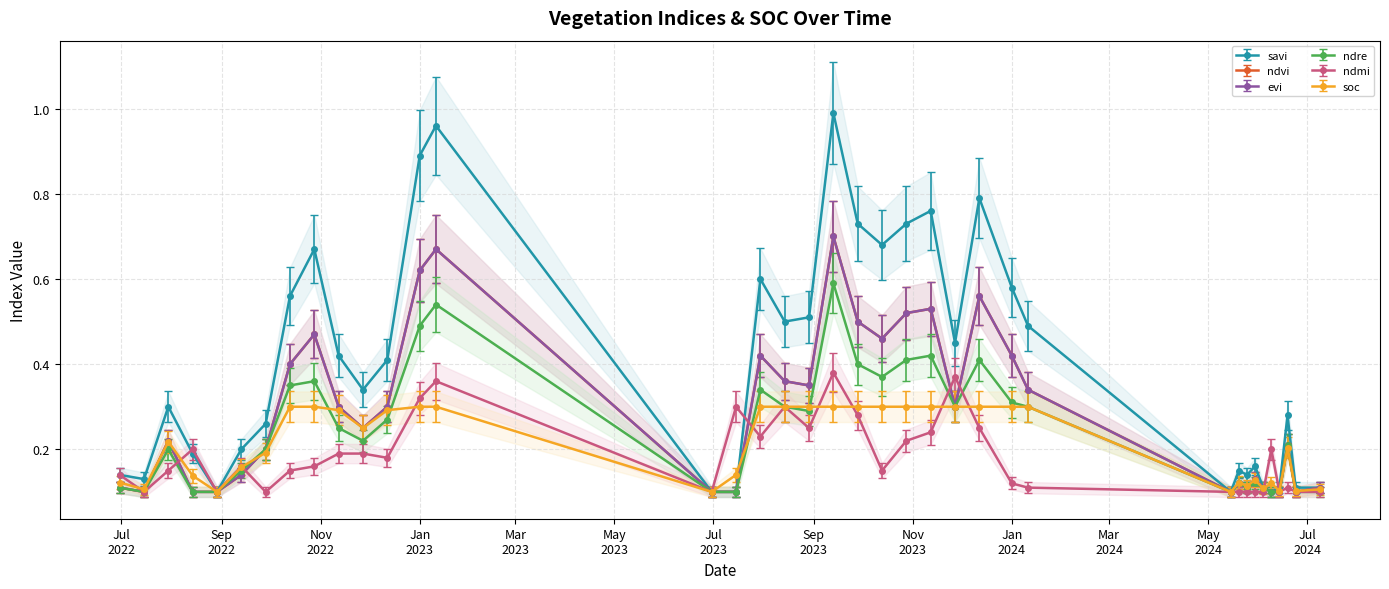

At how many categories does at least one series exceed 0?

38